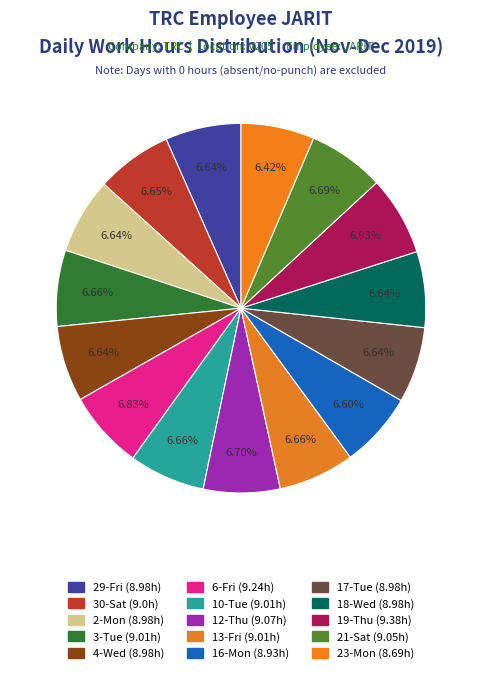

Rank the categories by value from lowest to highest.

23-Mon, 16-Mon, 29-Fri, 2-Mon, 4-Wed, 17-Tue, 18-Wed, 30-Sat, 3-Tue, 10-Tue, 13-Fri, 21-Sat, 12-Thu, 6-Fri, 19-Thu